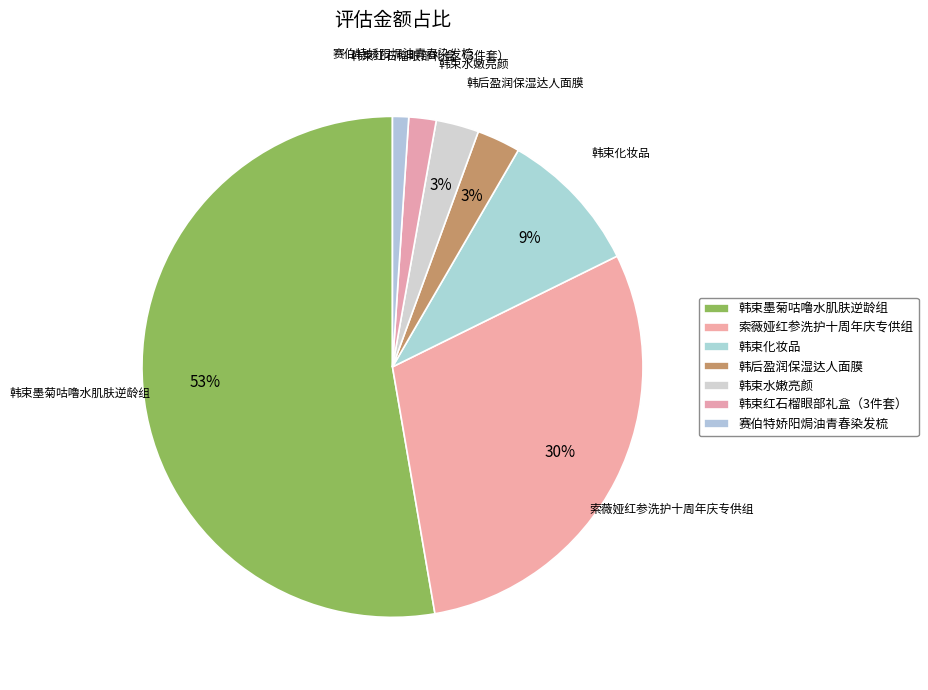

What is the total percentage of 韩束墨菊咕噜水肌肤逆龄组 and 韩束红石榴眼部礼盒（3件套）?

54.5%